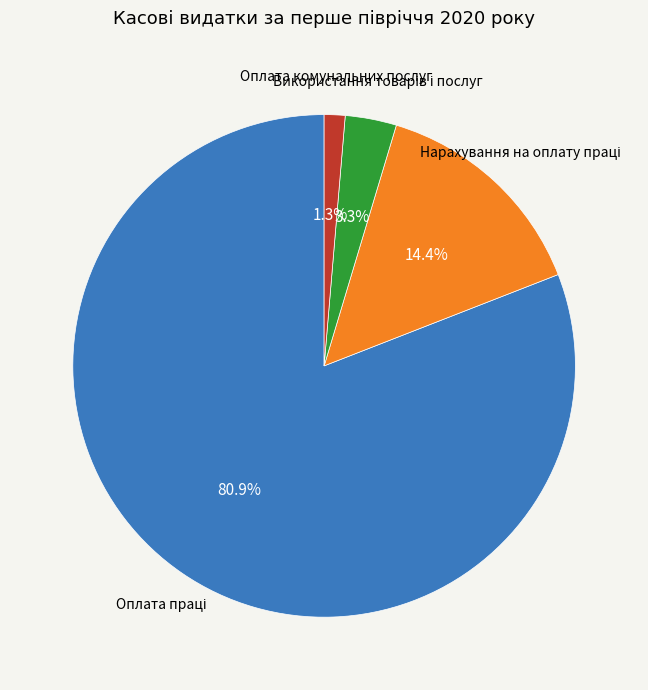

What percentage is NOT represented by Оплата комунальних послуг?

98.7%